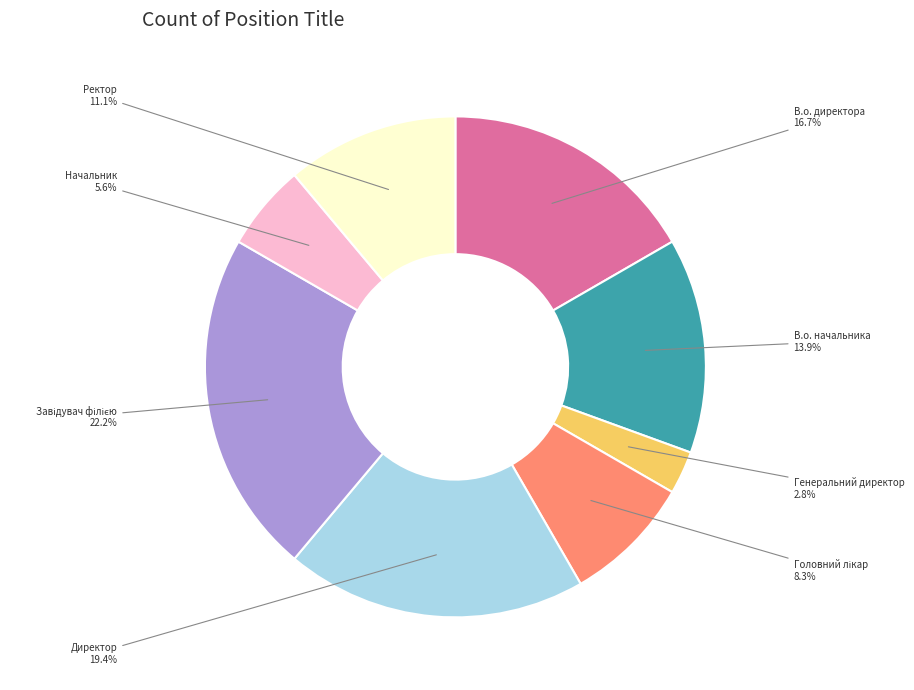

To the nearest percent, what is the difference between the largest and smallest slice percentages?

19%